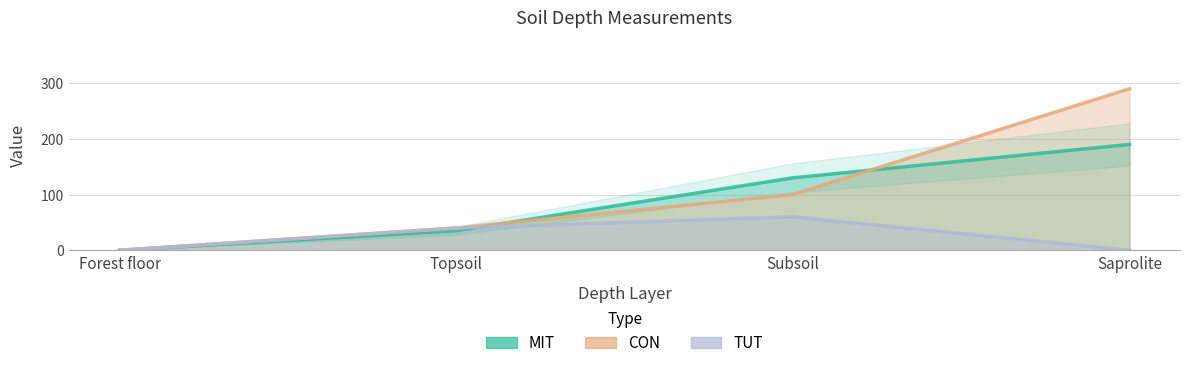

What are all the series names shown in the legend?

MIT, CON, TUT